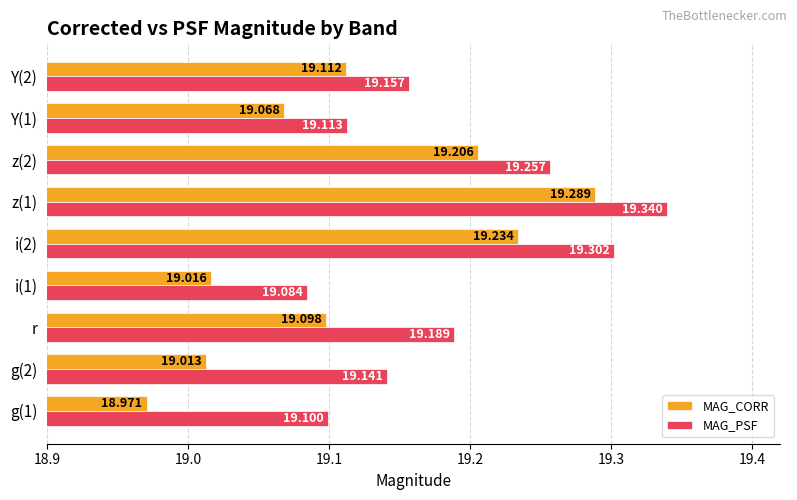

Which series has the widest spread of values?

MAG_CORR